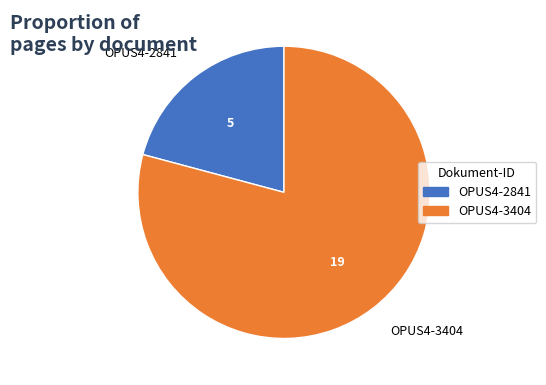

Combined, do OPUS4-3404 and OPUS4-2841 account for over 50%?

Yes